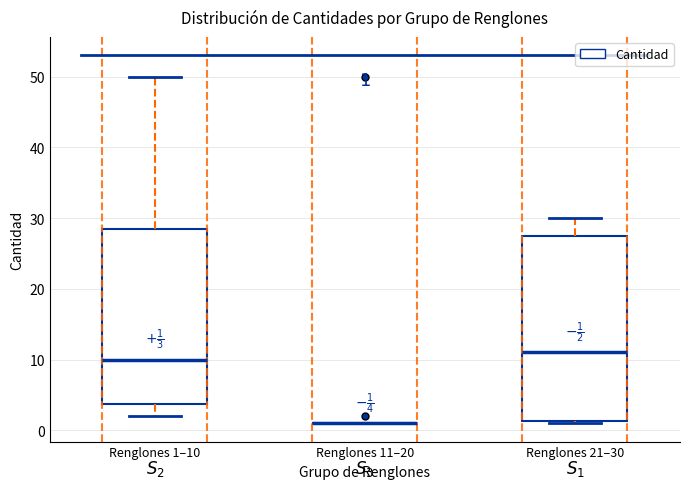

Comparing the boxes themselves (not the whiskers), which one is the tallest?

Renglones 21–30